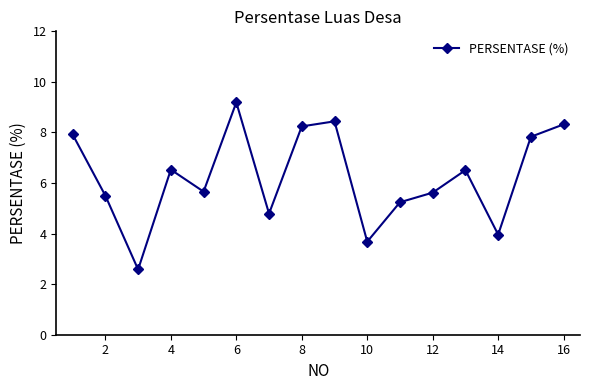

How many interior local peaks (higher than both neighbors) does the data have?

4